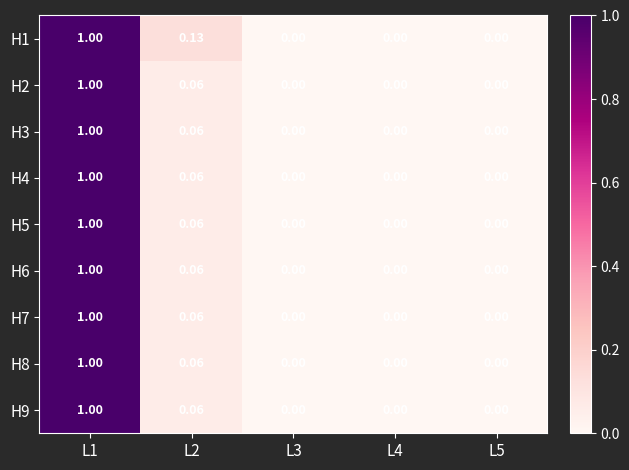

Is the value of H4 at L1 greater than the value of H7 at L3?

Yes